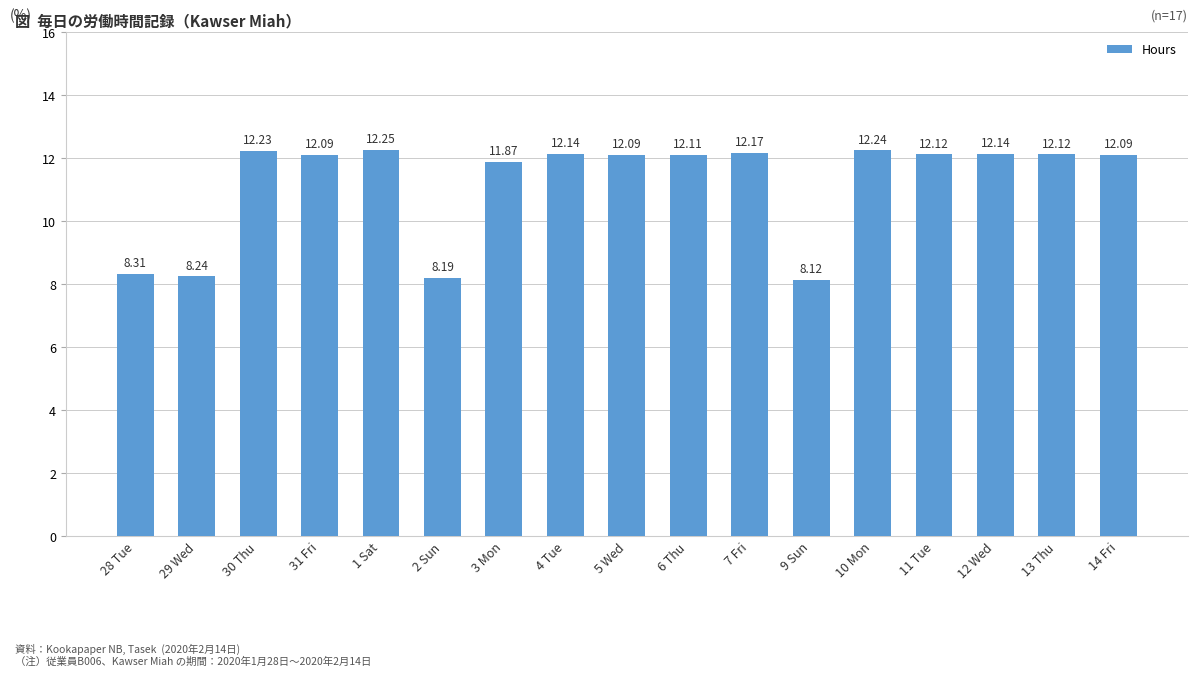

What is the change in value from 29 Wed to 3 Mon?

+3.6